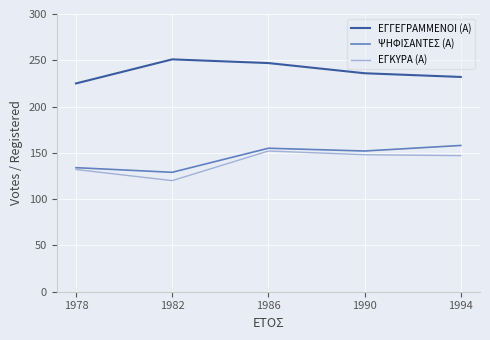

The ΕΓΚΥΡΑ (Α) series shows 132 at 1978. True or false?

True